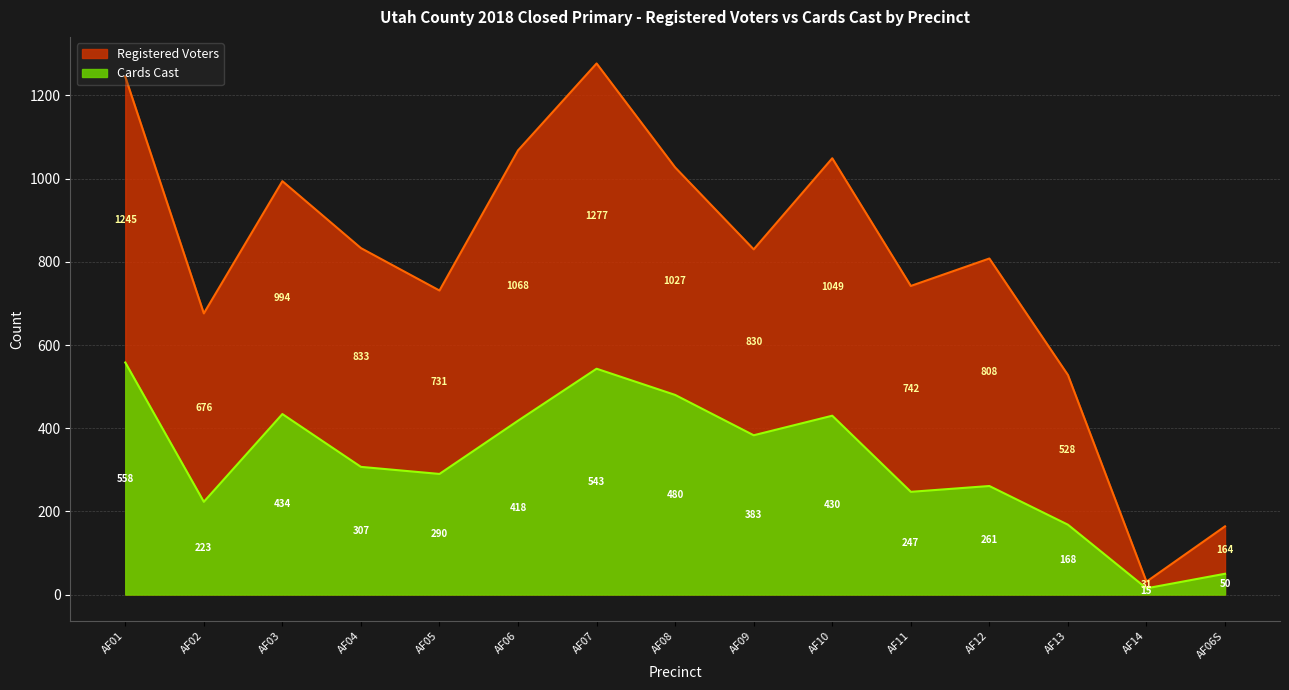

At how many categories does at least one series exceed 674?

12